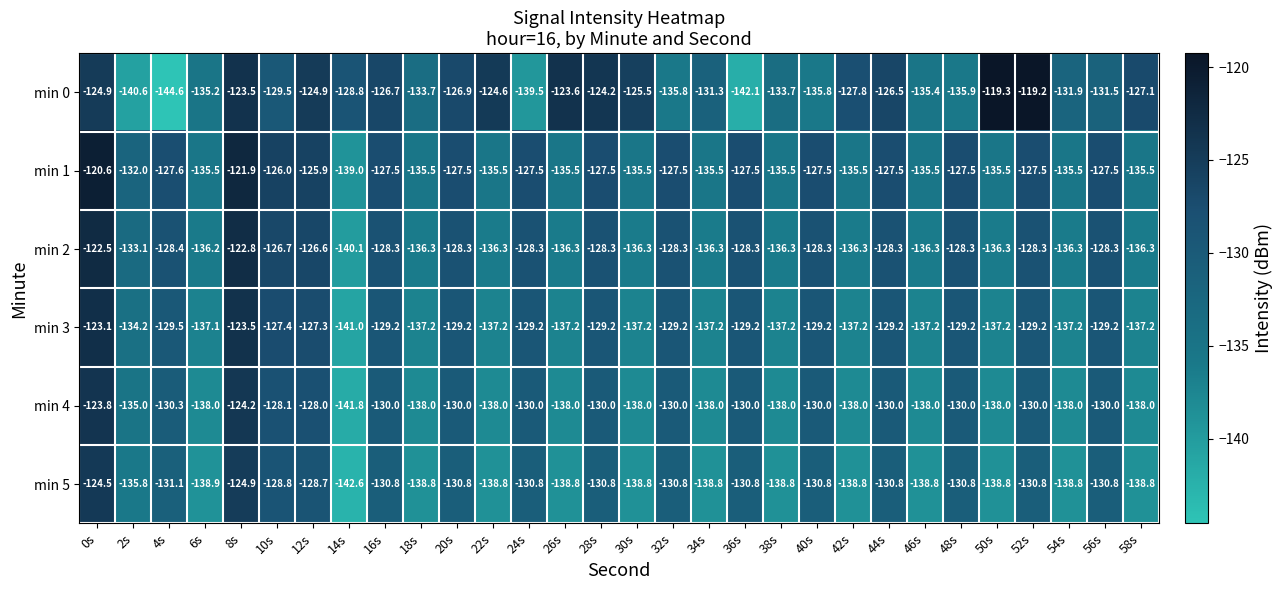

The value of min 4 at 52s is -130.0. True or false?

True